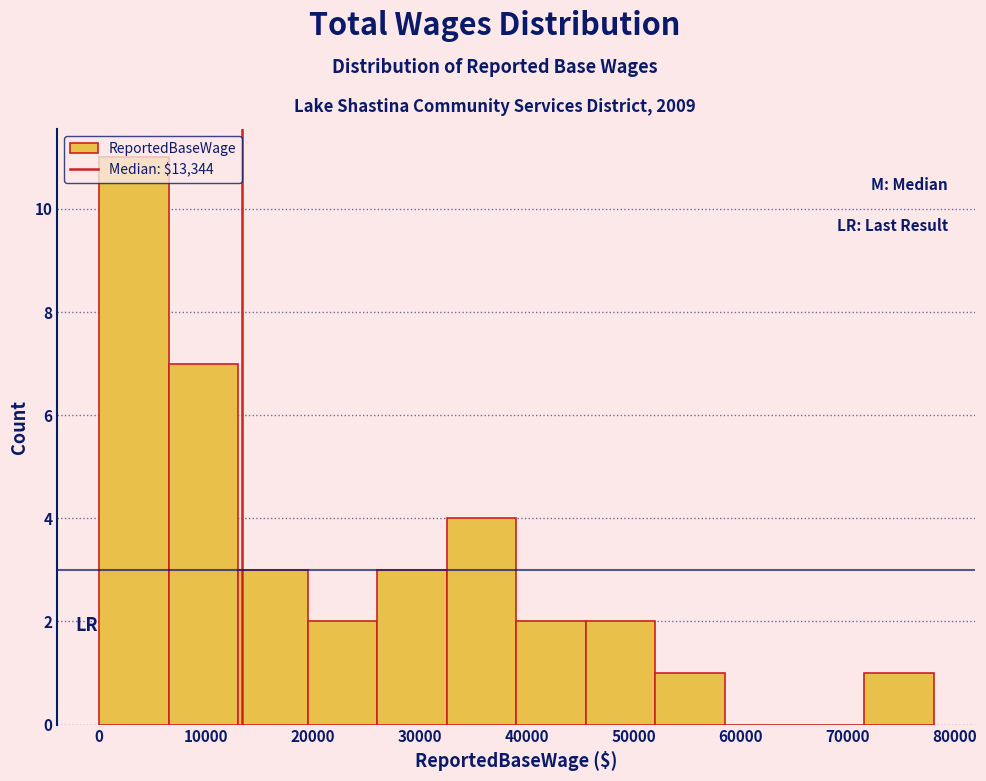

Reading left to right, transcribe this chart: for each bar, give the range it covers on the x-axis and its height. Neither the bar edges nor the heights are printed on the chart, so give them approximately, as read against the axes.

0 to 7000: 11
7000 to 13000: 7
13000 to 20000: 3
20000 to 26000: 2
26000 to 33000: 3
33000 to 39000: 4
39000 to 46000: 2
46000 to 52000: 2
52000 to 59000: 1
59000 to 65000: 0
65000 to 72000: 0
72000 to 78000: 1